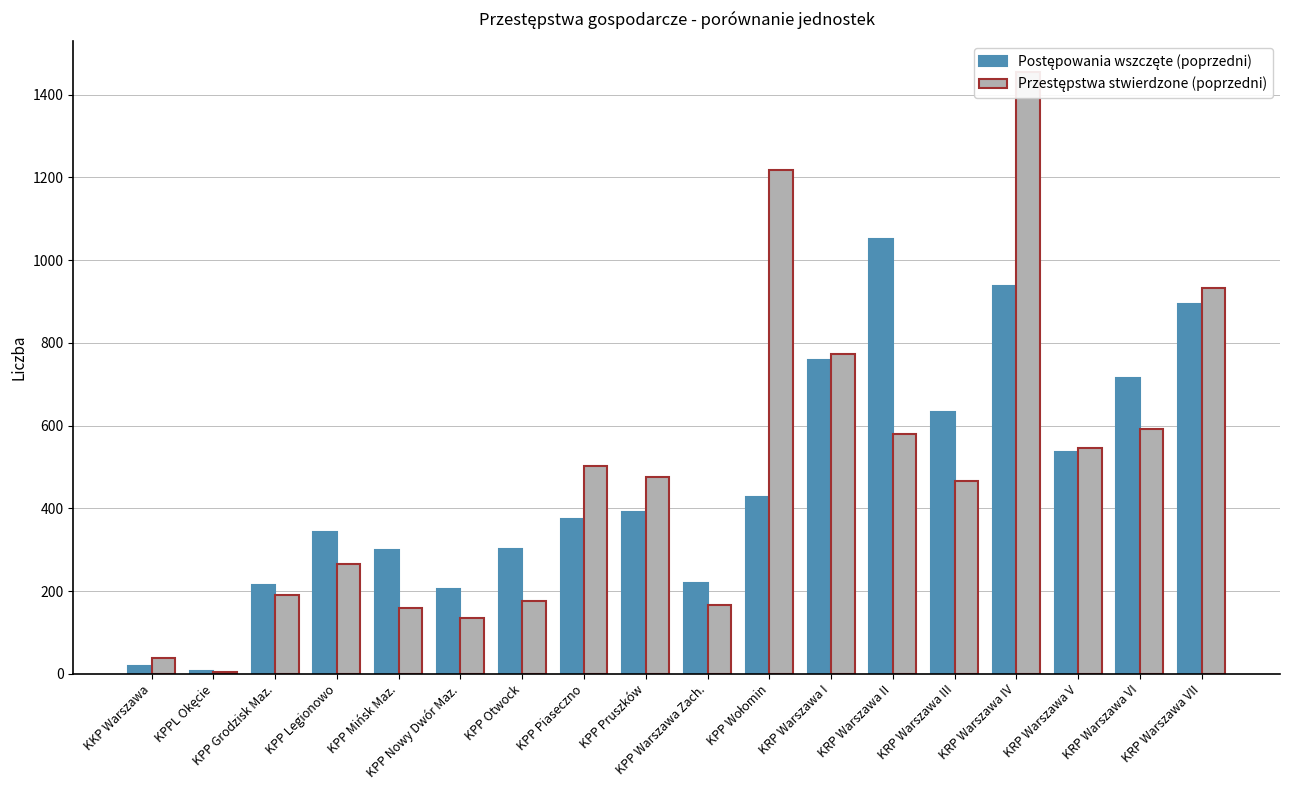

What is the difference between the maximum and minimum values in the Przestępstwa stwierdzone (poprzedni) series?

1452